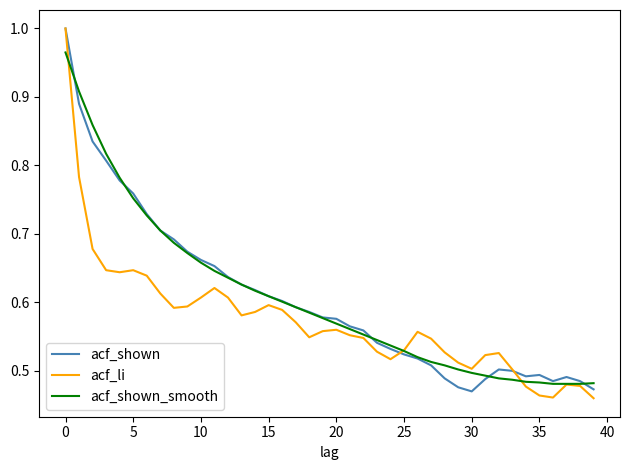

How many acf_li values are between 0 and 1?

40